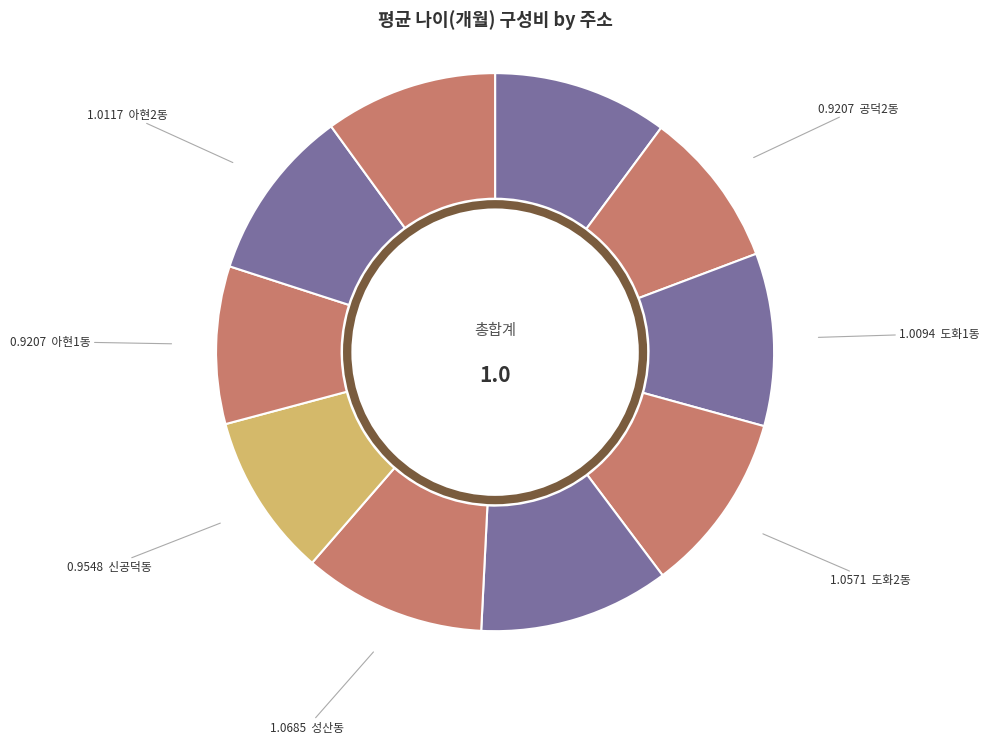

Count the number of slices in the pie.

10